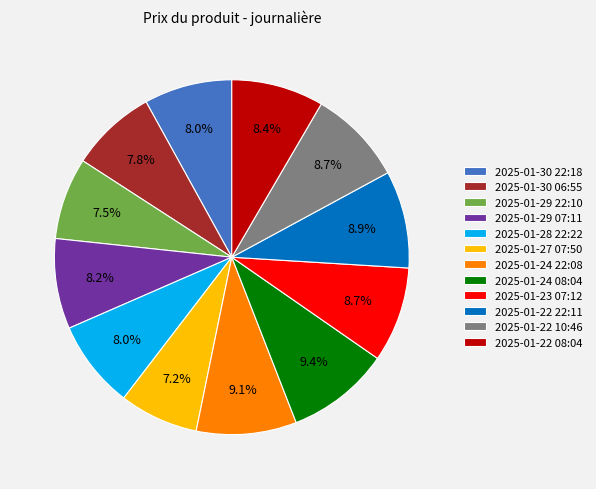

Count the number of slices in the pie.

12